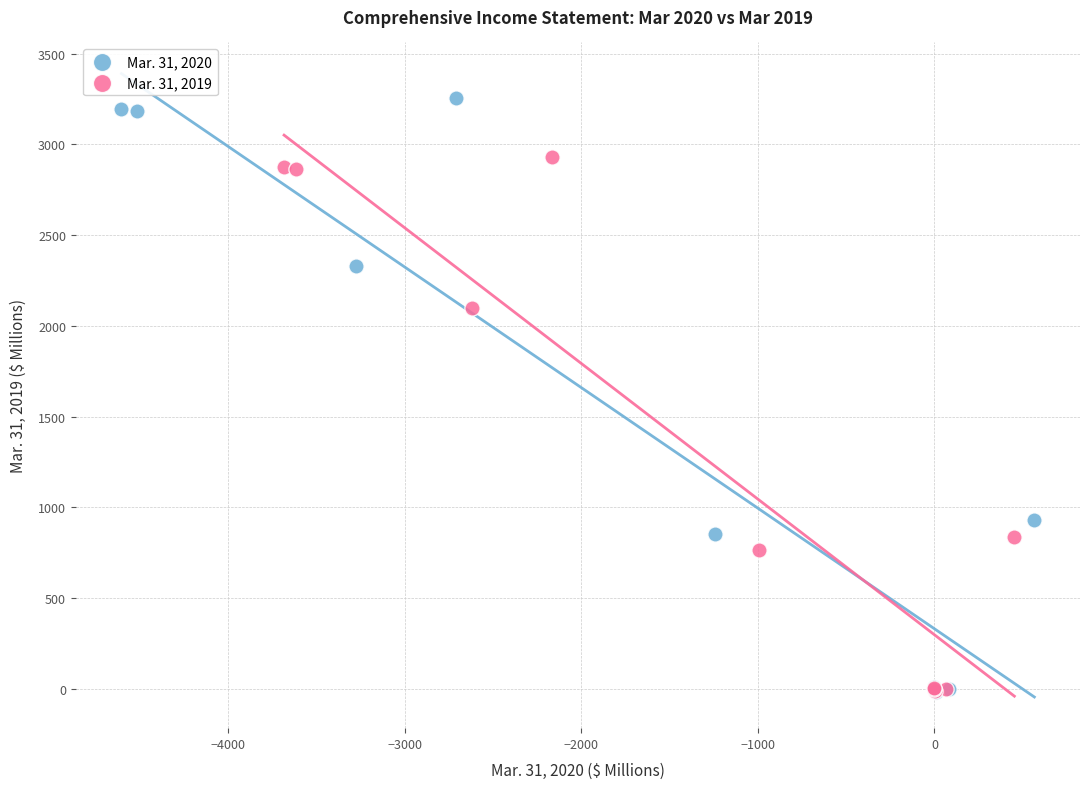

What are all the series names shown in the legend?

Mar. 31, 2020, Mar. 31, 2019